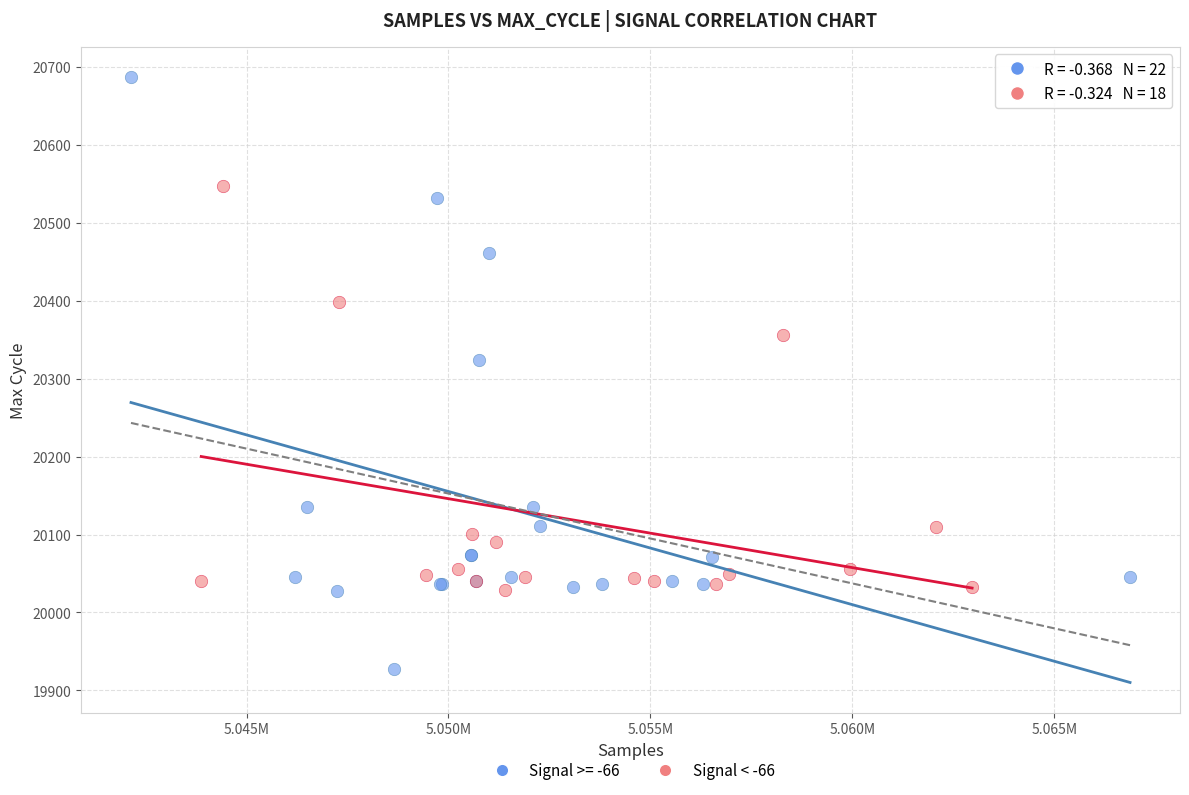

Which series reaches the minimum Y coordinate?

Signal >= -66